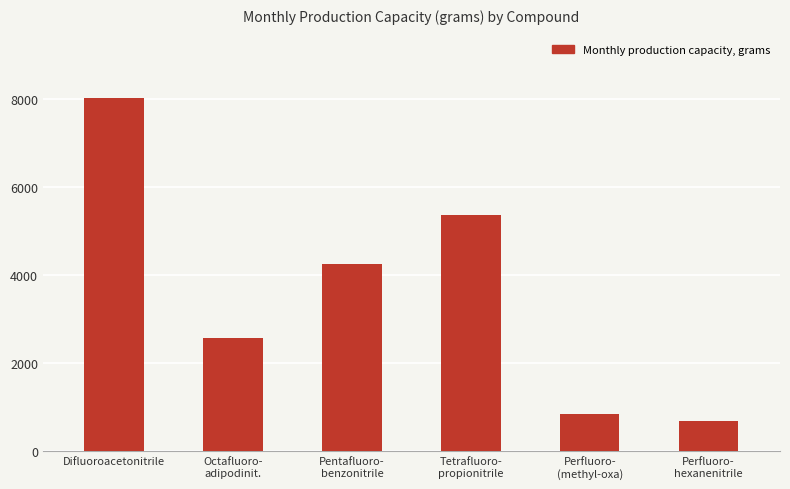

True or false: the data shows 11907 at Difluoroacetonitrile.

False